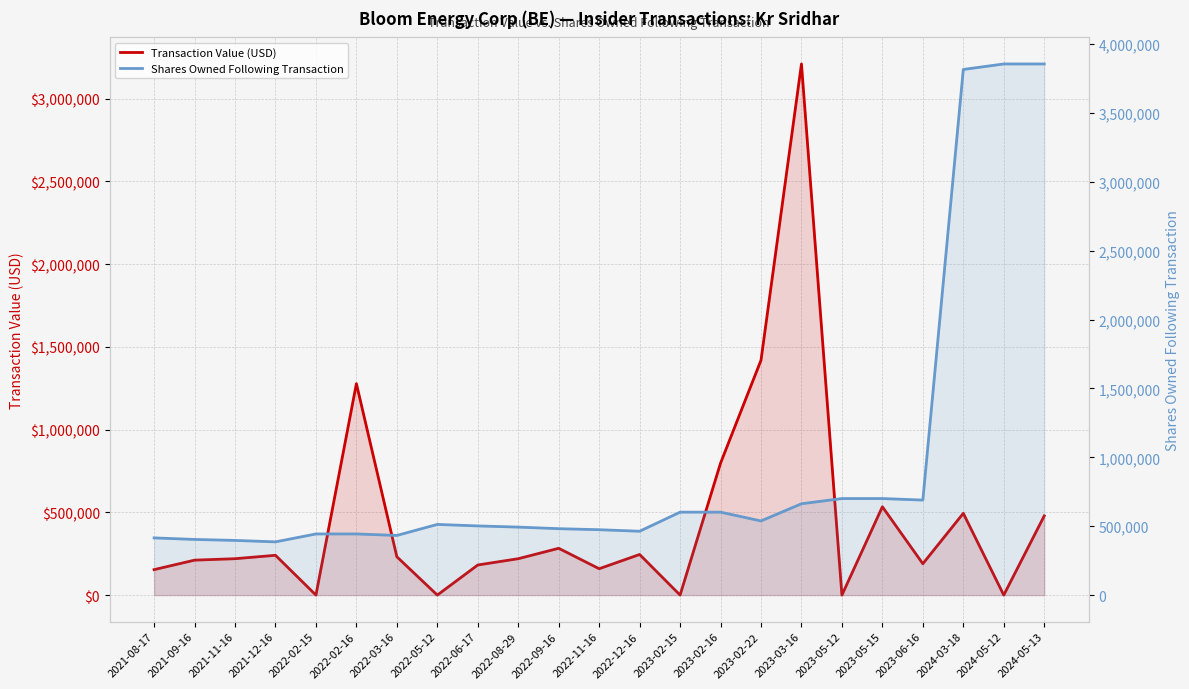

How many lines are shown in the chart?

2